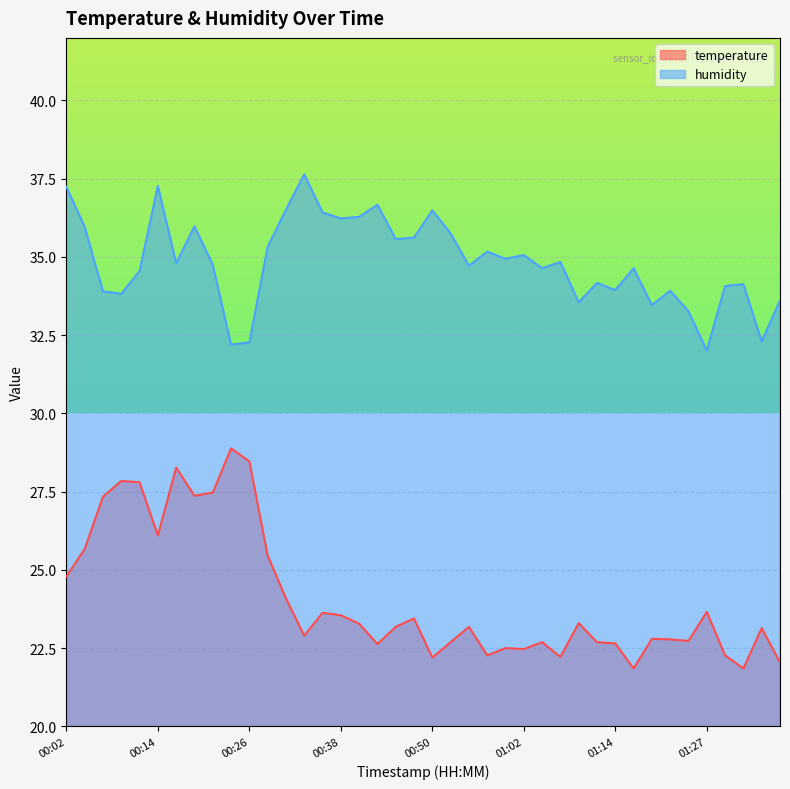

What is the difference between the maximum and minimum values in the temperature series?

7.0